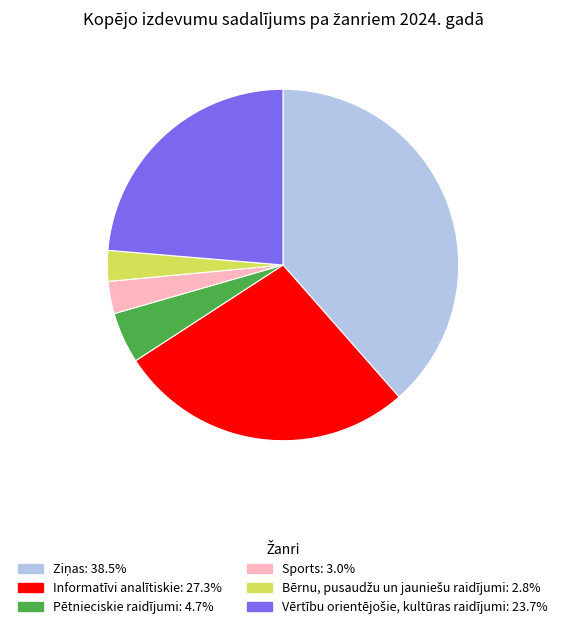

Is there any slice that represents more than half of the pie?

No